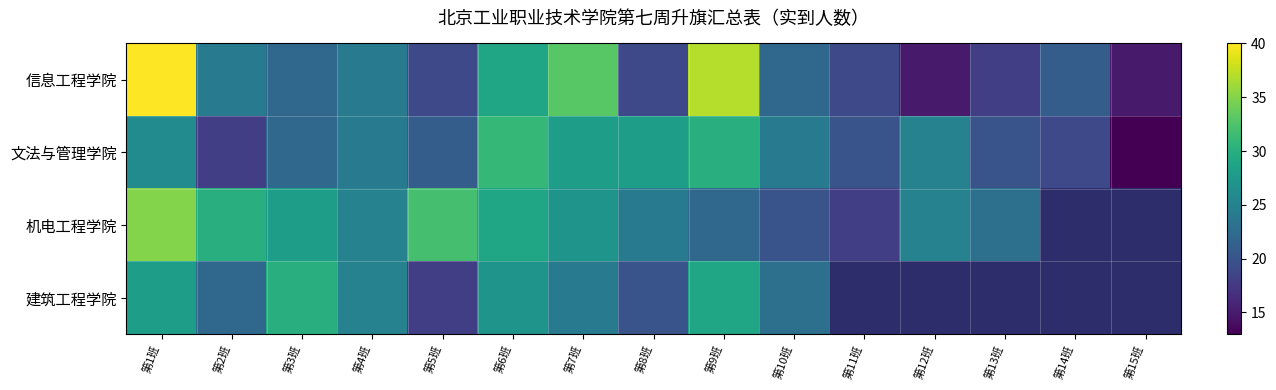

Rank the series at 第9班 from highest to lowest value.

信息工程学院, 文法与管理学院, 建筑工程学院, 机电工程学院